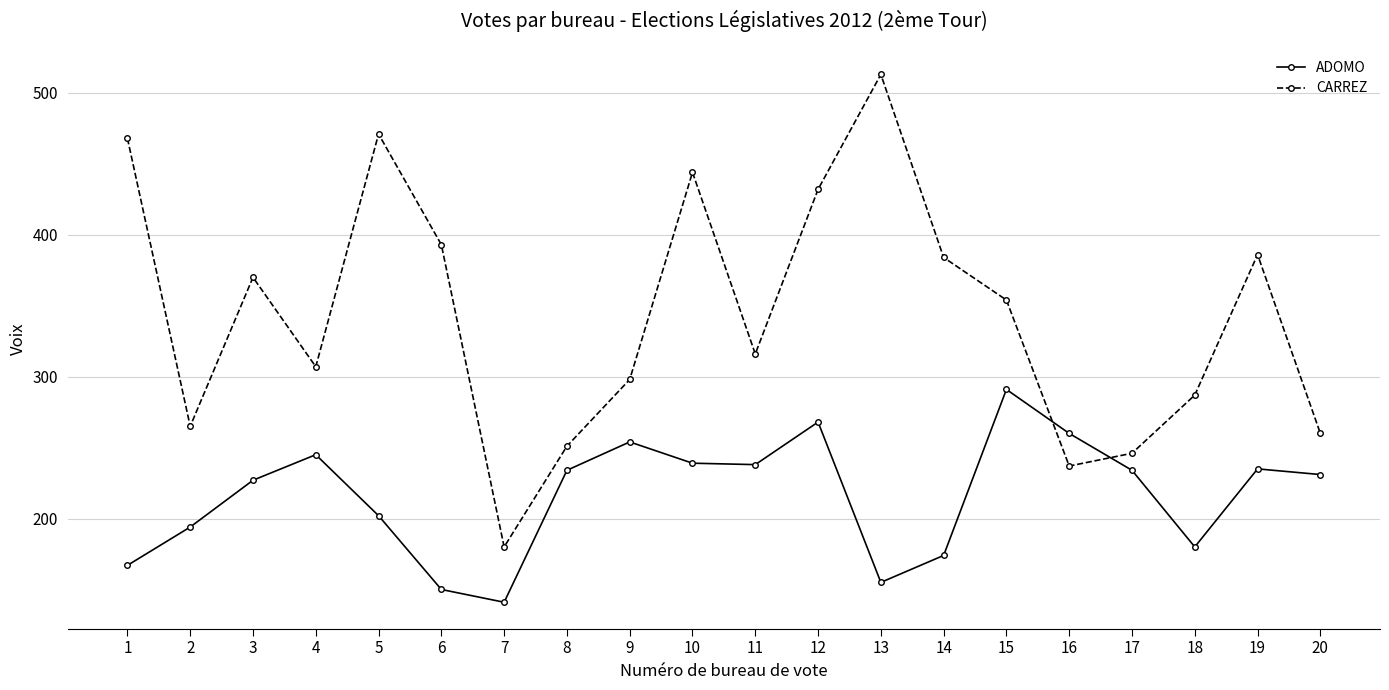

What is the value of the ADOMO point at the 8th from the left?

234